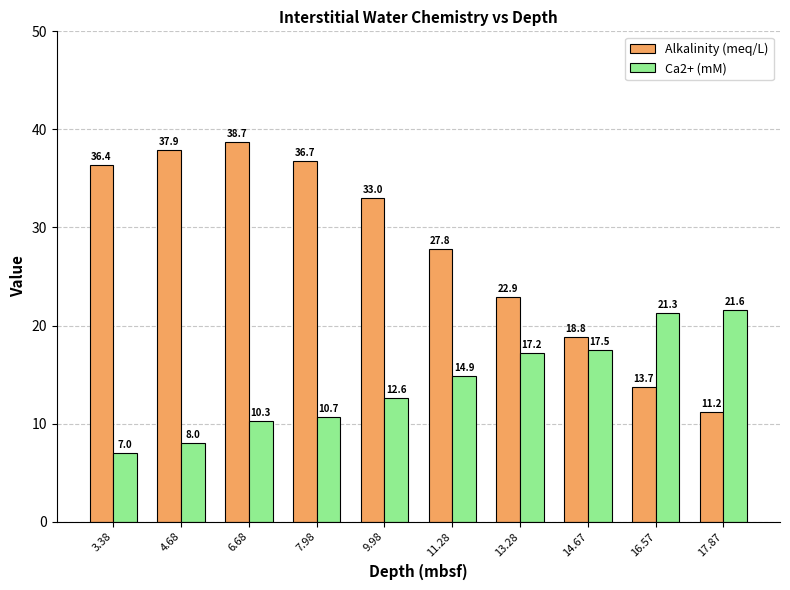

Reading left to right, what are all the values shown in this chart?

Alkalinity (meq/L): 3.38=36.4	4.68=37.9	6.68=38.7	7.98=36.7	9.98=33.0	11.28=27.8	13.28=22.9	14.67=18.8	16.57=13.7	17.87=11.2
Ca2+ (mM): 3.38=7.0	4.68=8.0	6.68=10.3	7.98=10.7	9.98=12.6	11.28=14.9	13.28=17.2	14.67=17.5	16.57=21.3	17.87=21.6